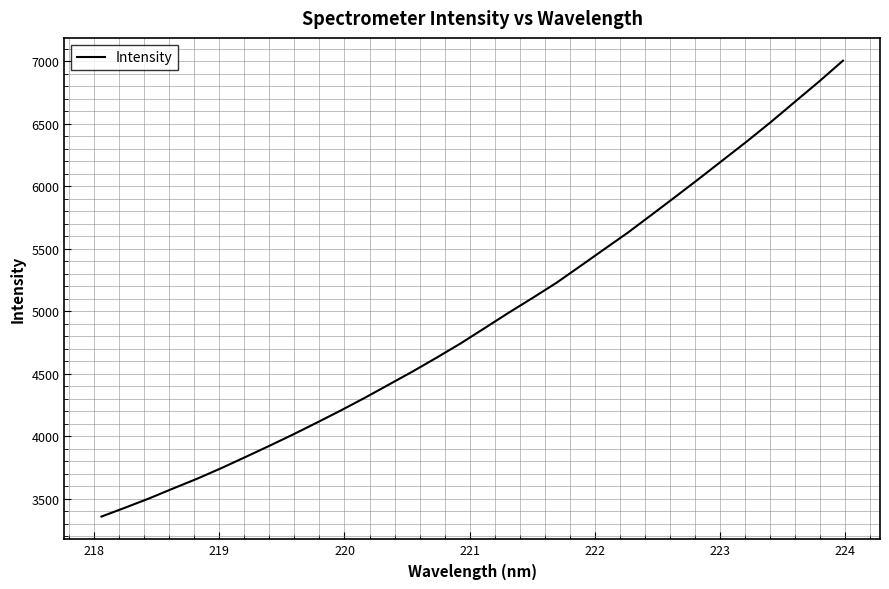

What is the average value?

4938.6